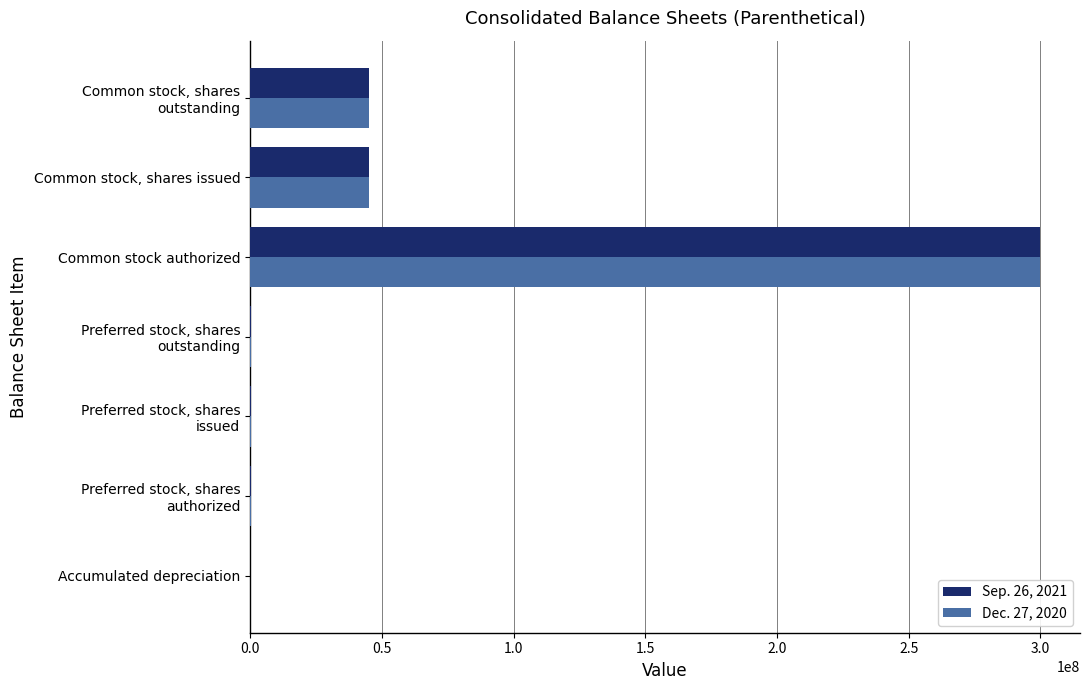

At which category is the sum across all series the highest?

Common stock authorized